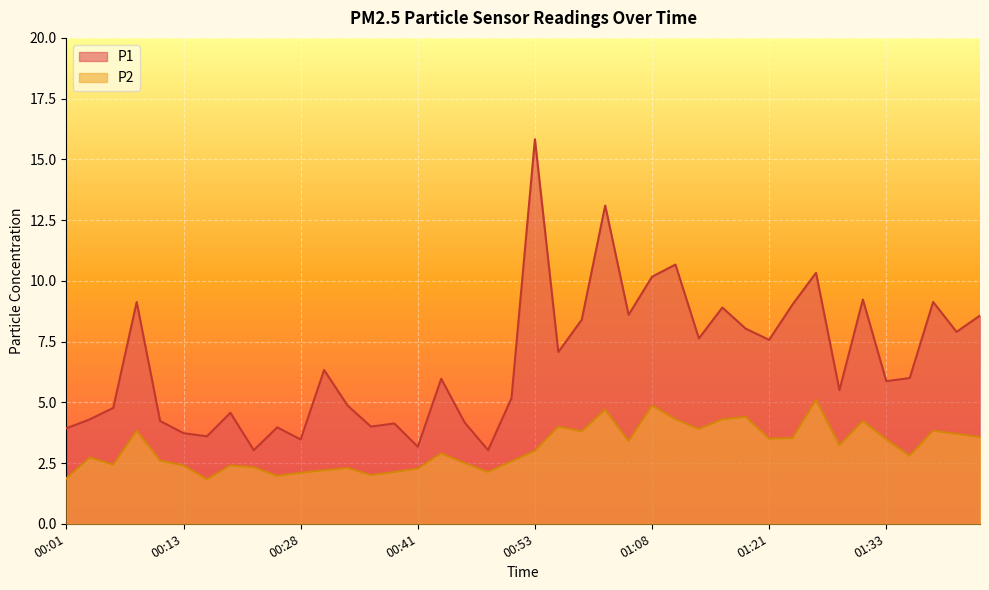

What position from the right is 00:41?

25